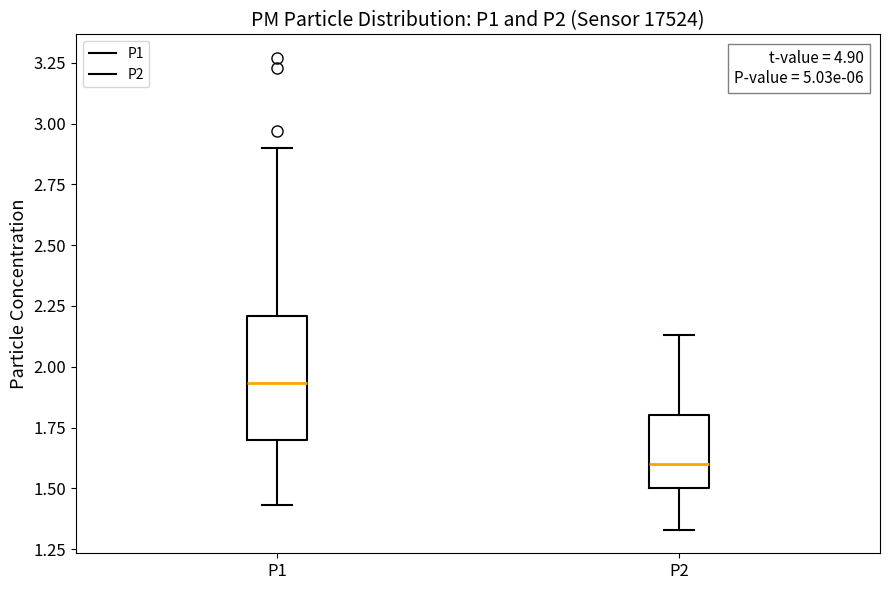

Which box's median line is the lowest?

P2